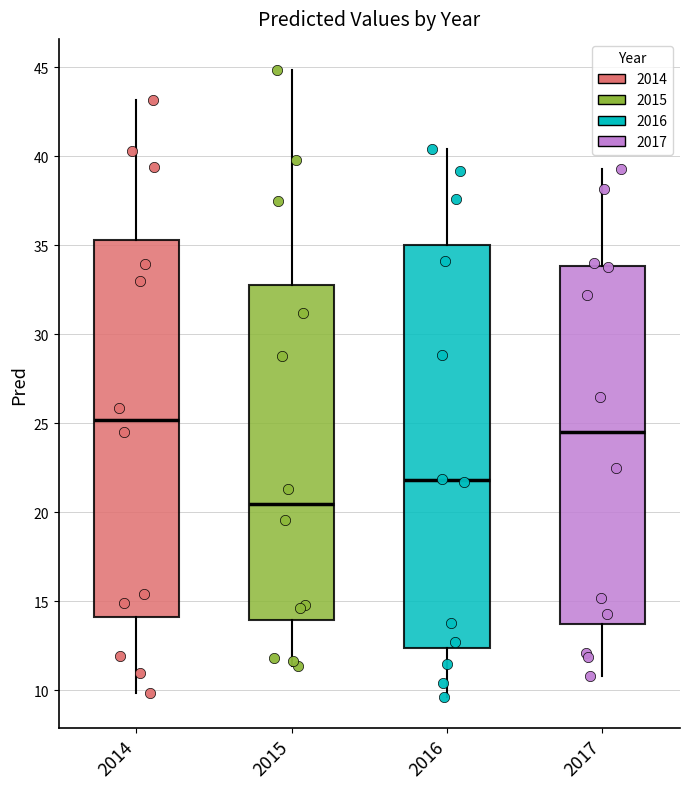

Where is the upper edge of the box at x = 2015 on the y-axis? The values are not printed on the chart, so give them approximately, as read against the axis.

33.0